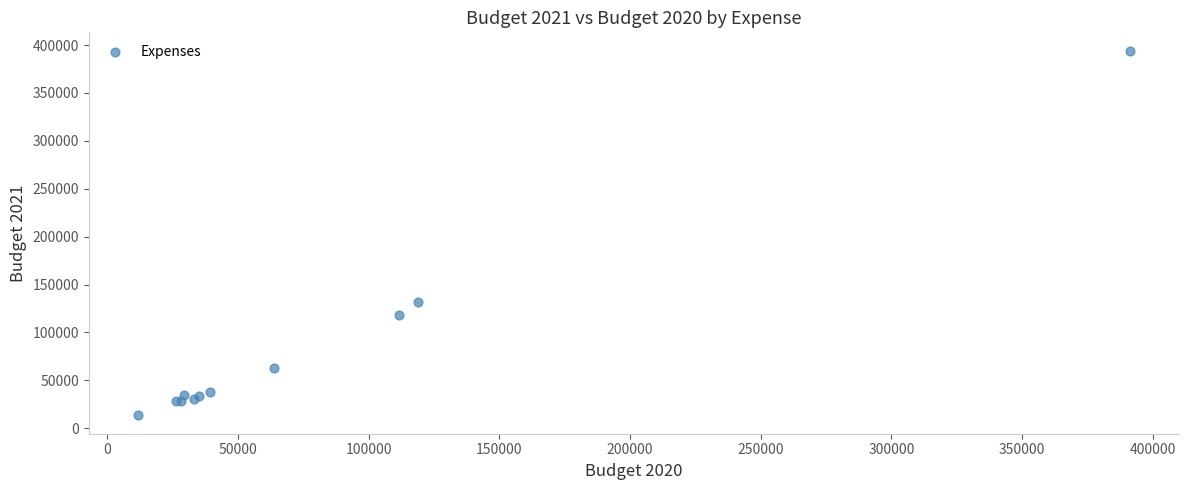

What Y value in the scatter plot is closest to 203777?

131322.9